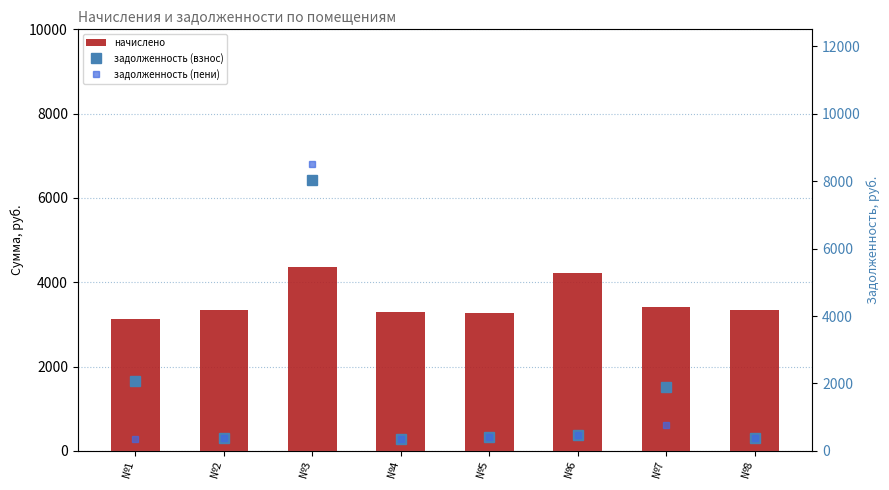

At which category is the sum across all series the highest?

№3